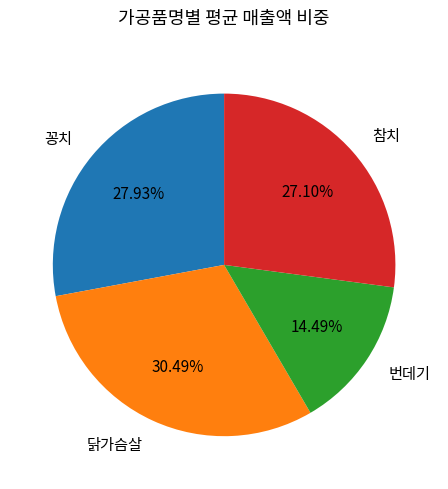

To the nearest percent, what is the difference between the 번데기 and 닭가슴살 slice percentages?

16%